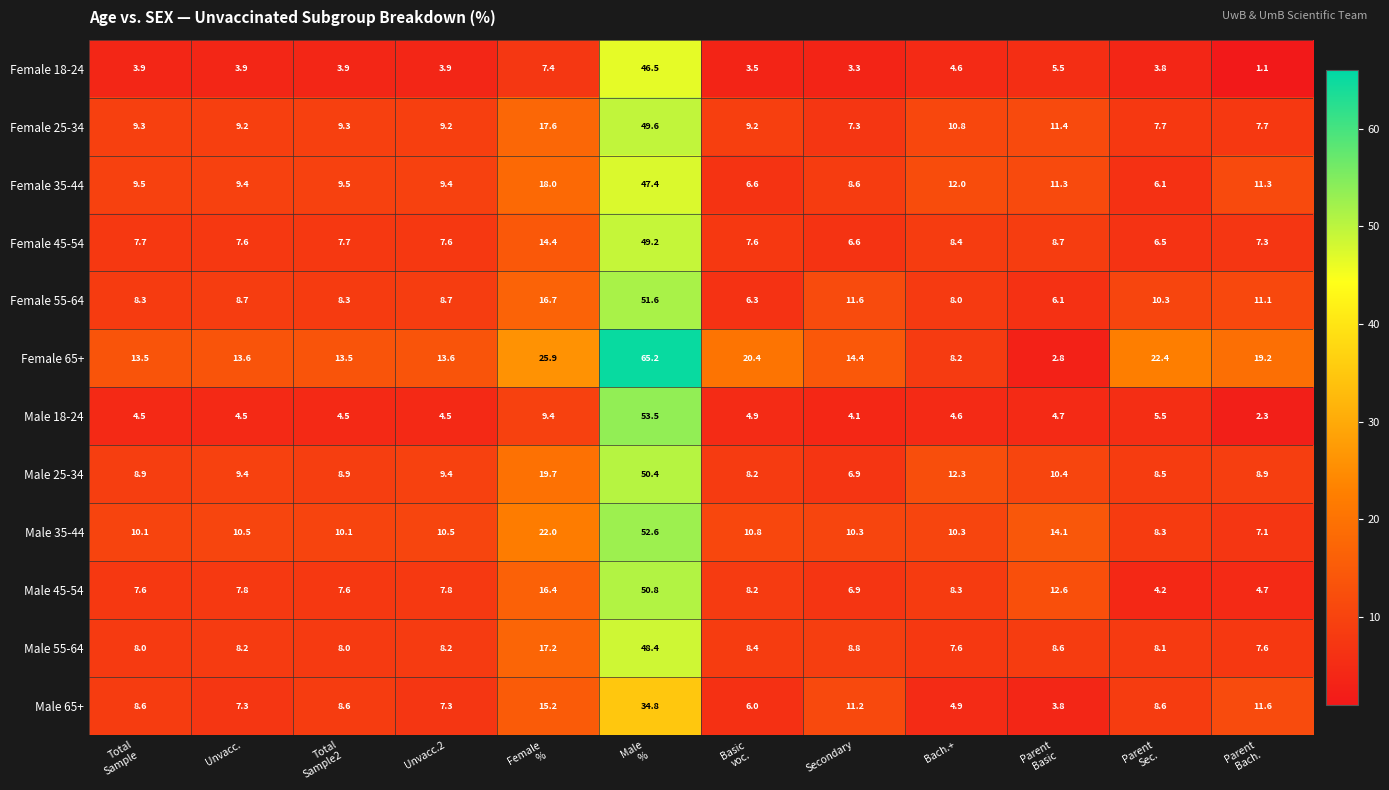

At which category is the sum across all series the highest?

Male
%